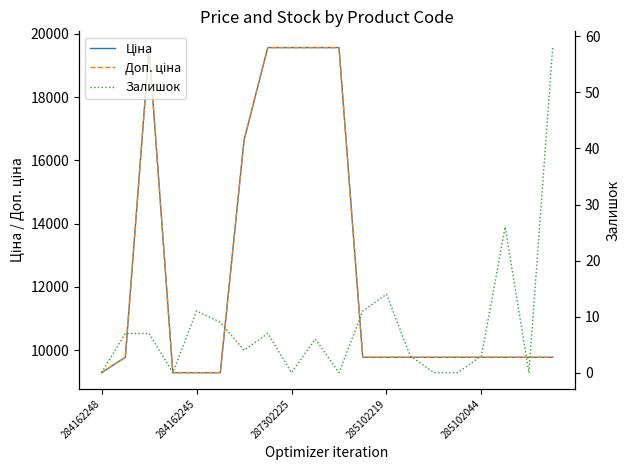

How many lines are shown in the chart?

3